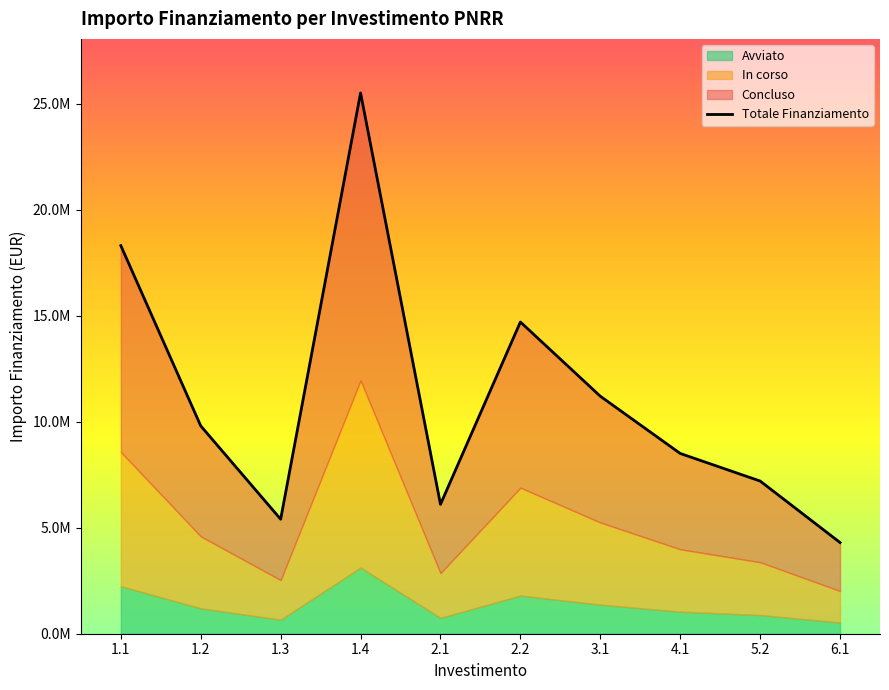

What is the maximum value shown in the chart?

25500000